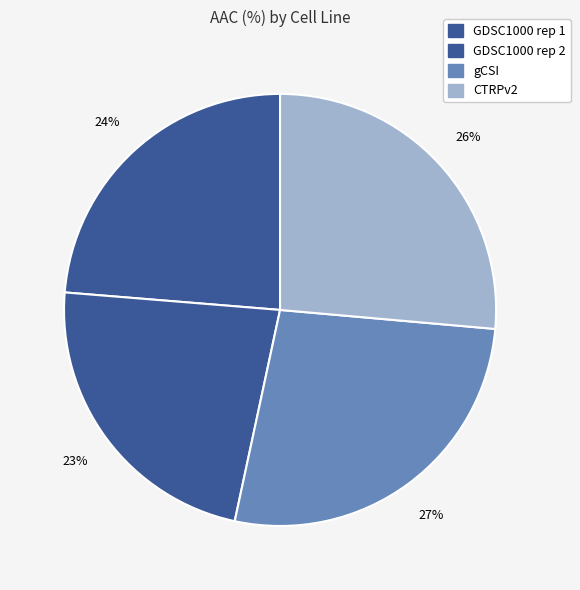

What is the total percentage of gCSI and GDSC1000 rep 2?

49.9%